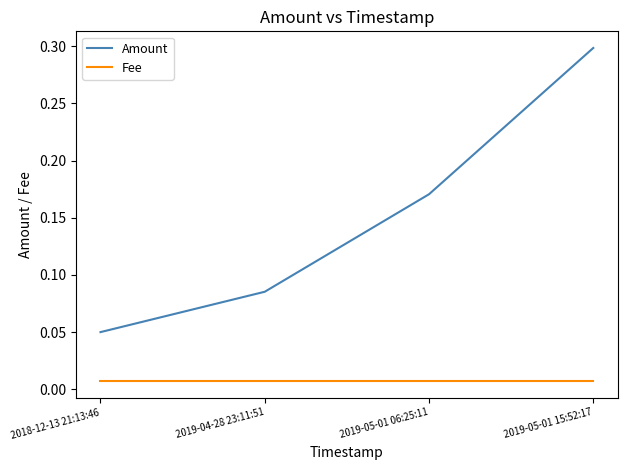

Rank the series at 2018-12-13 21:13:46 from lowest to highest value.

Fee, Amount